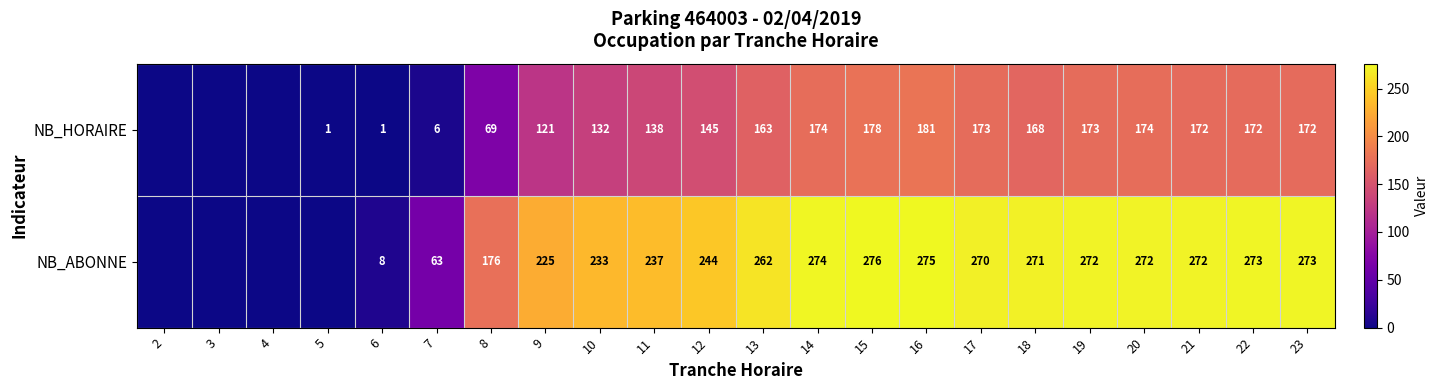

At 21, list the series in order from smallest to largest.

NB_HORAIRE, NB_ABONNE